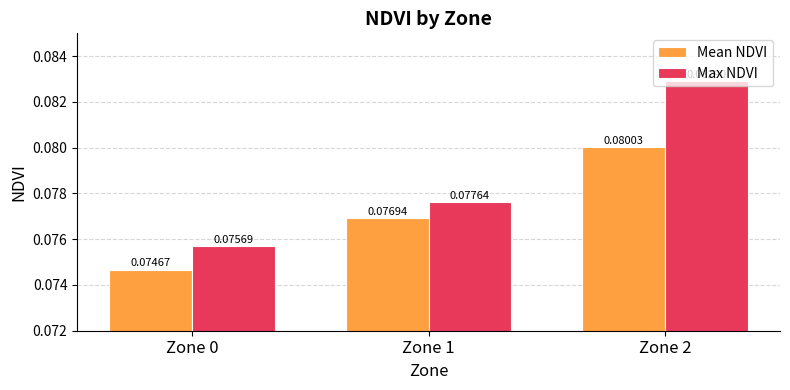

At which category is the sum across all series the highest?

Zone 2